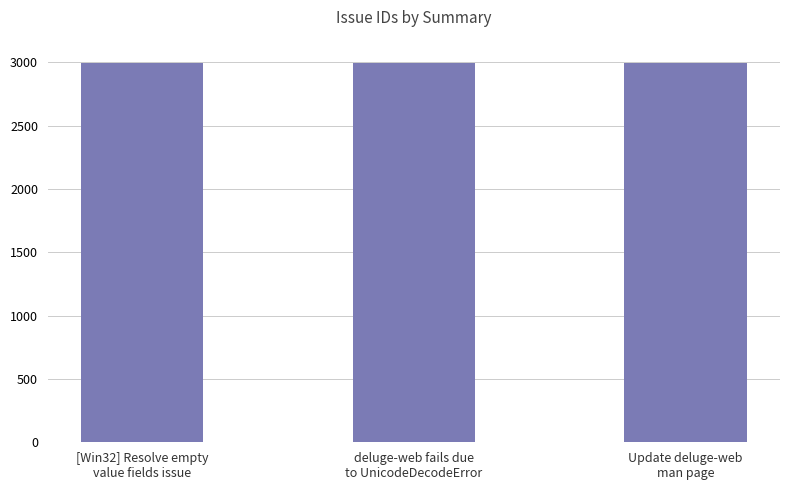

What is the minimum value shown in the chart?

2992